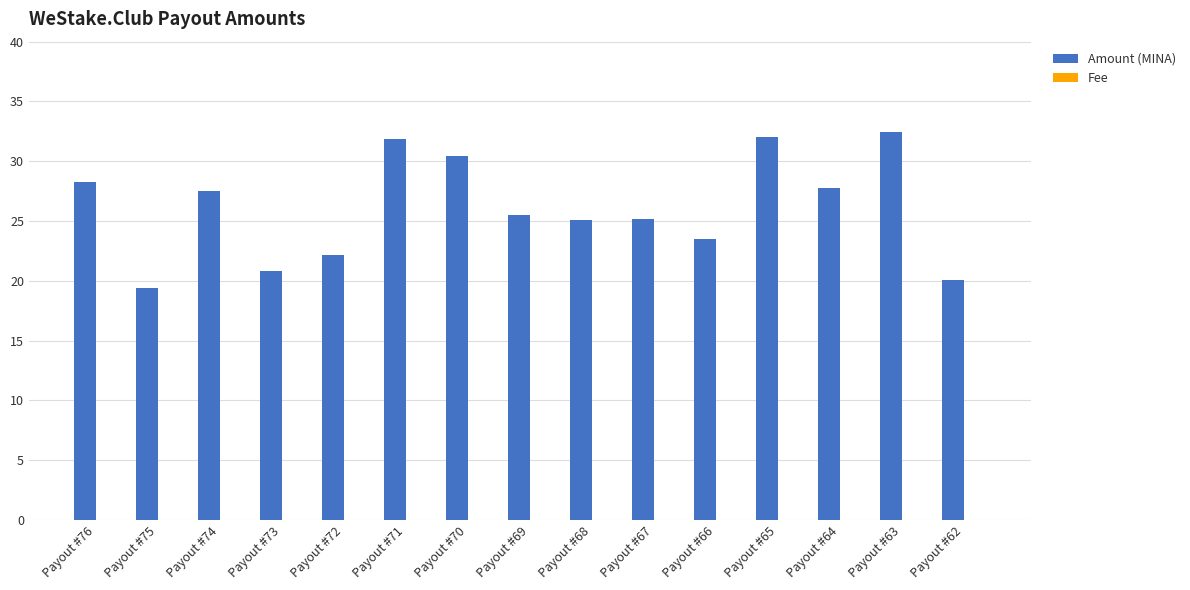

The value of Amount (MINA) at Payout #65 is 19.9. True or false?

False